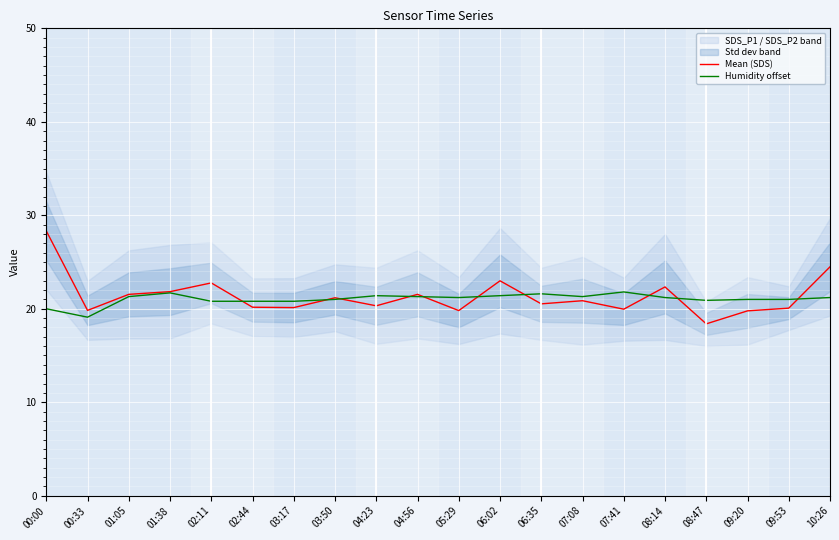

Reading right to left, list all the values displayed in this chart.

Mean (SDS): 24.5	20.1	19.8	18.4	22.3	20.0	20.9	20.5	23.0	19.8	21.5	20.3	21.2	20.1	20.2	22.8	21.8	21.5	19.8	28.3
Humidity offset: 21.2	21.0	21.0	20.9	21.2	21.8	21.3	21.6	21.4	21.2	21.3	21.4	21.0	20.8	20.8	20.8	21.7	21.3	19.1	20.0